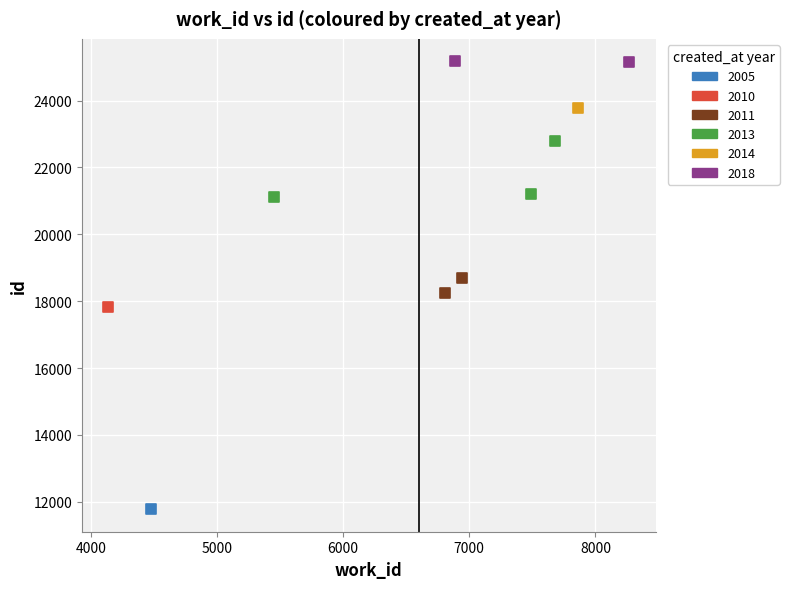

What are all the series names shown in the legend?

2005, 2010, 2011, 2013, 2014, 2018